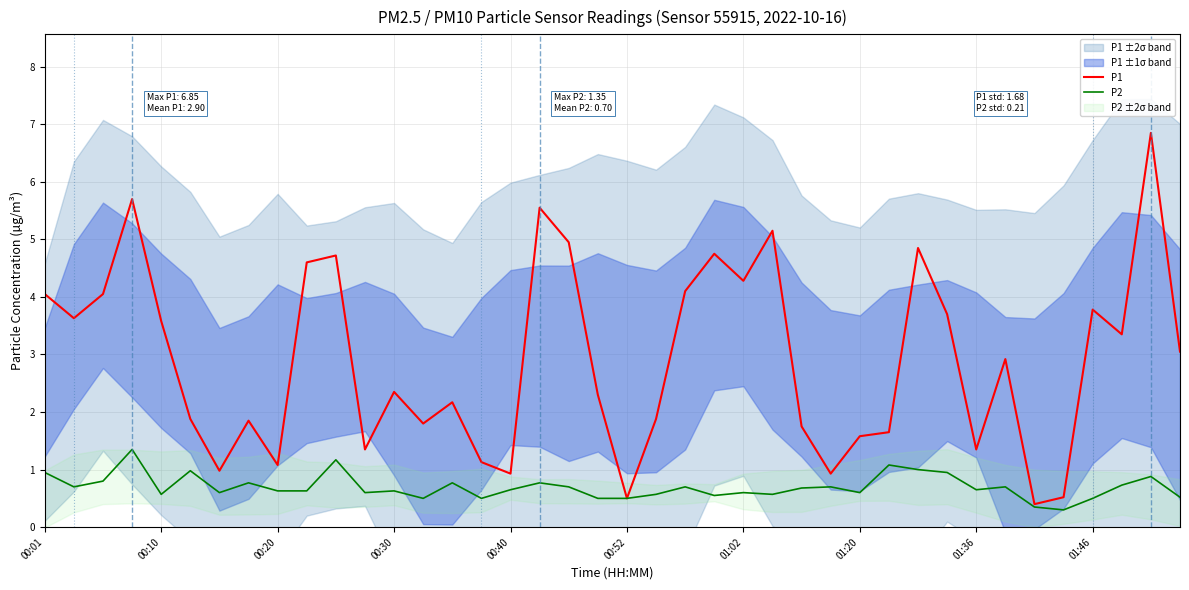

True or false: P1 and P2 intersect in this chart.

False